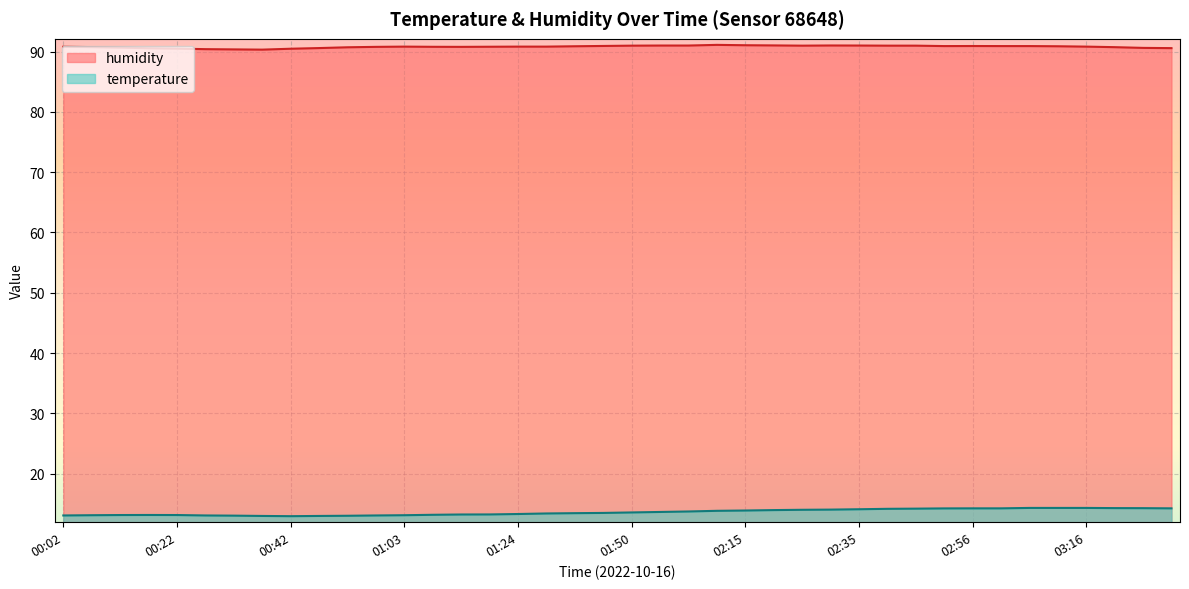

True or false: temperature and humidity intersect in this chart.

False